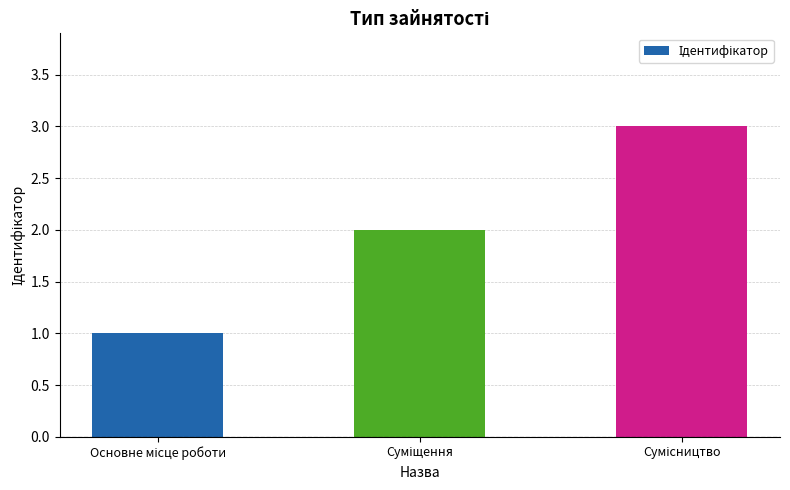

What is the greatest value displayed?

3